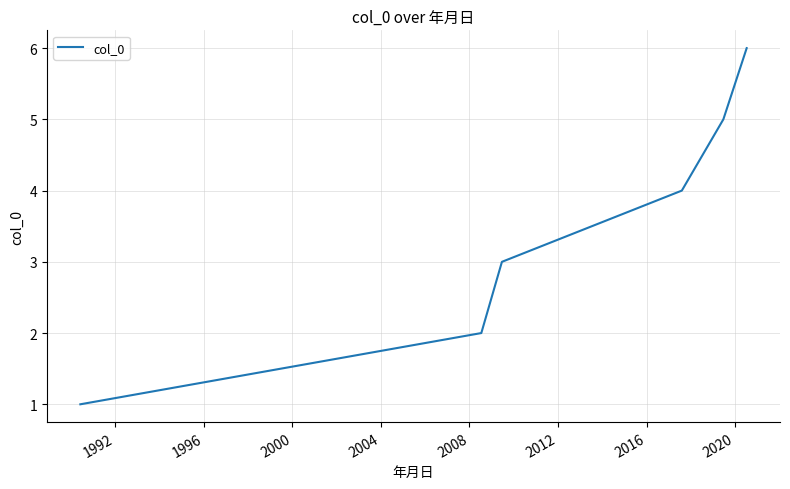

What is the greatest value displayed?

6